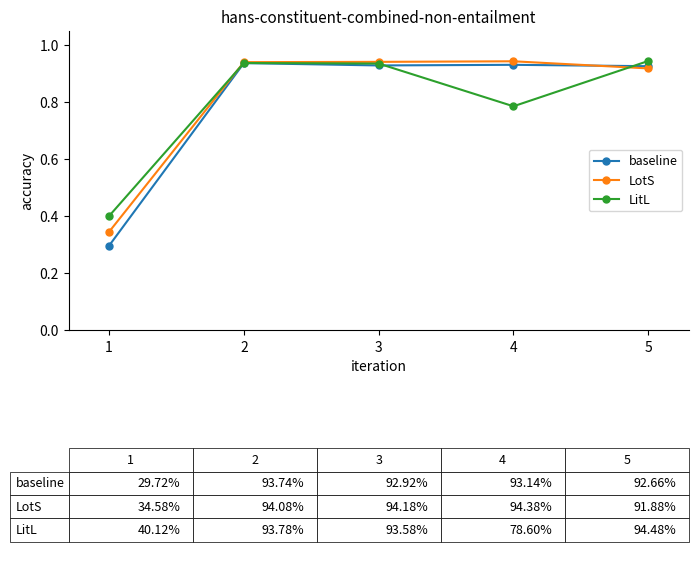

True or false: LotS has more than 0 points higher than both neighbors.

True